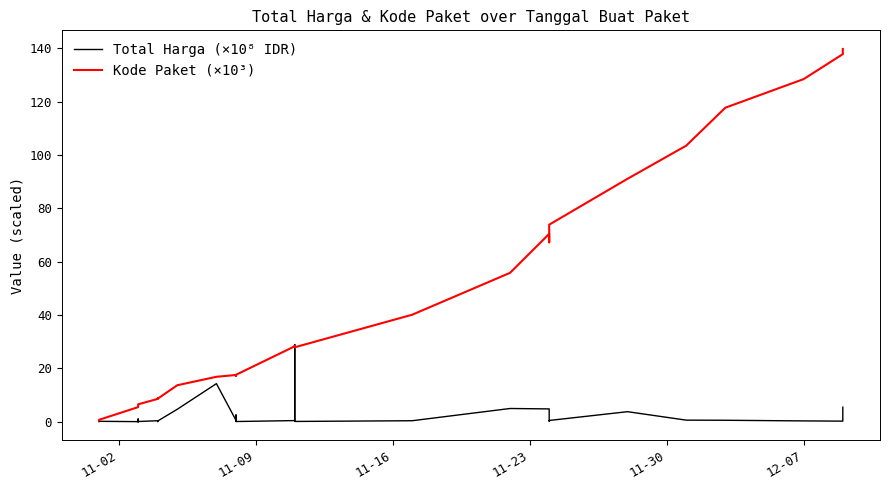

True or false: Kode Paket (×10³) has more than 2 interior local peaks.

True